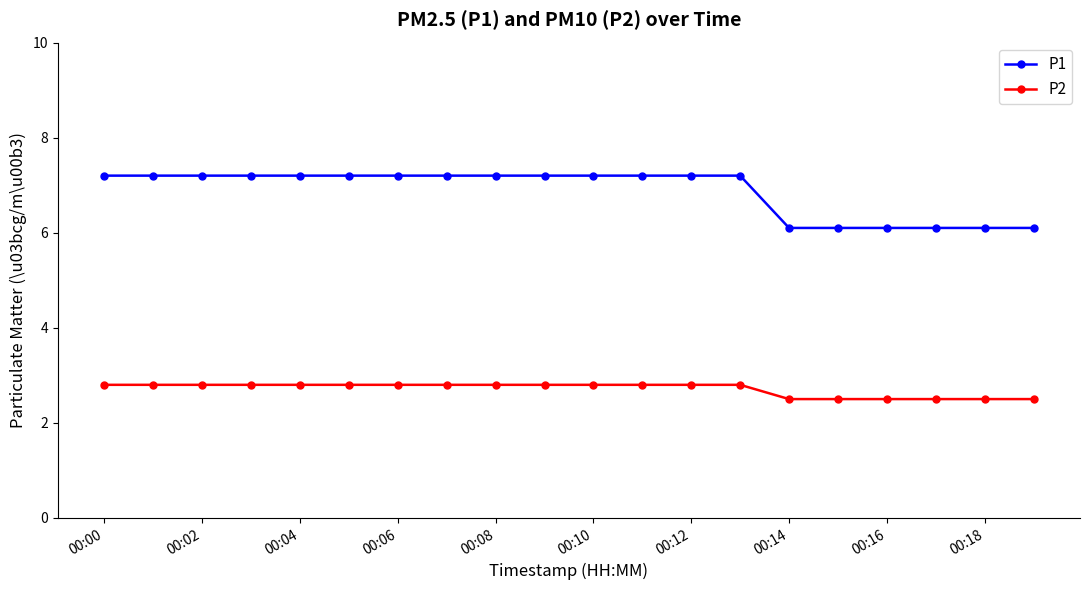

At how many categories does at least one series exceed 6?

20